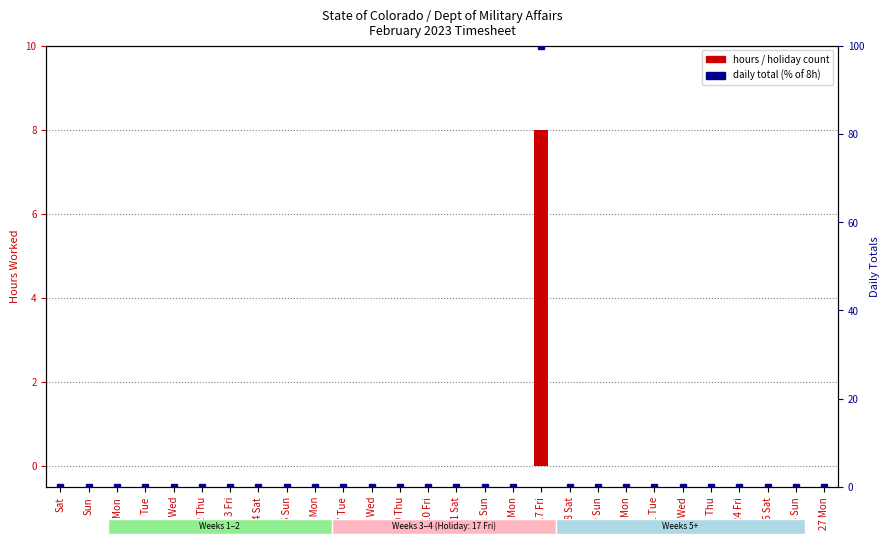

How many series are shown in this chart?

2